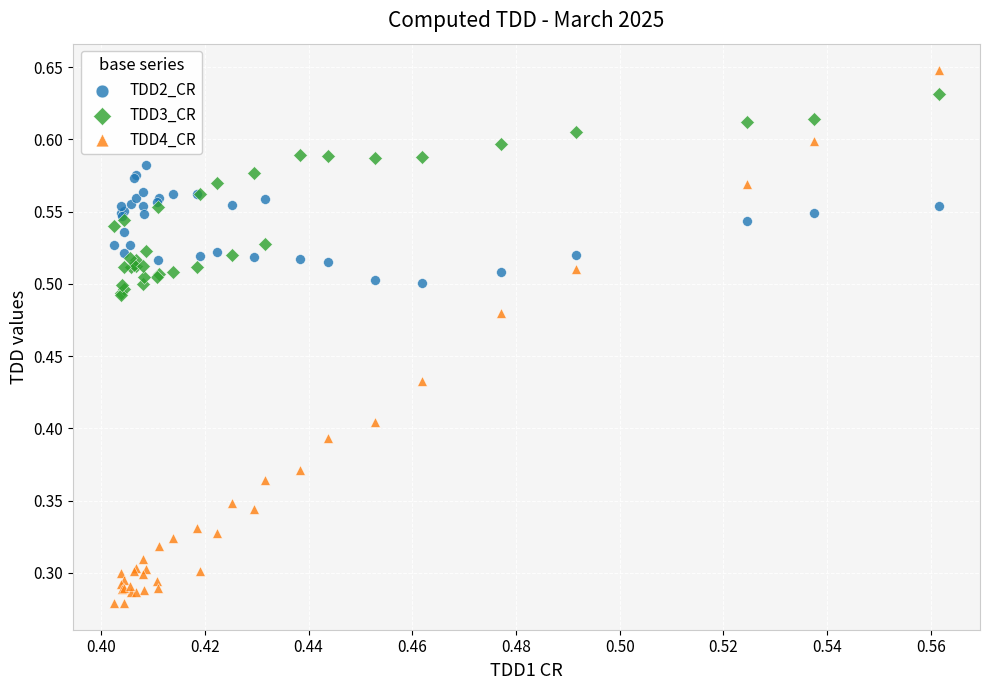

Which series has the widest spread of Y values?

TDD4_CR